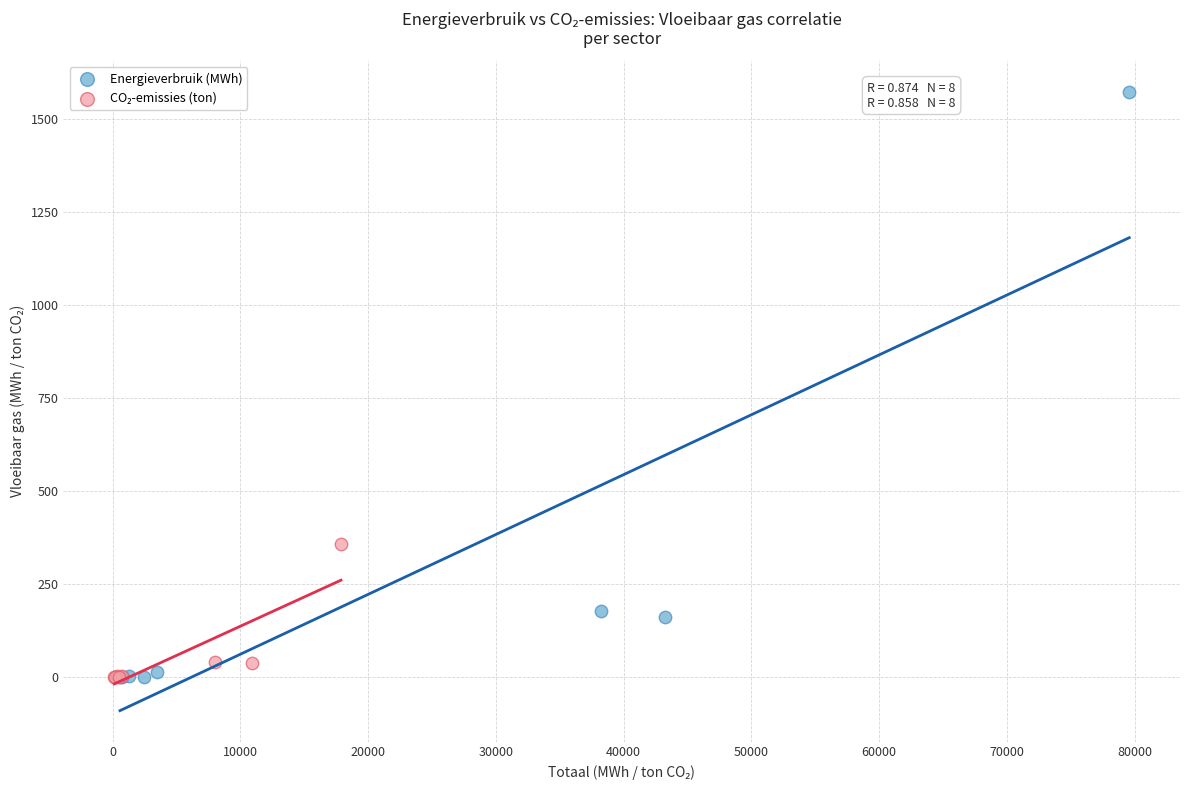

Which series has the largest Y range (max minus min)?

Energieverbruik (MWh)